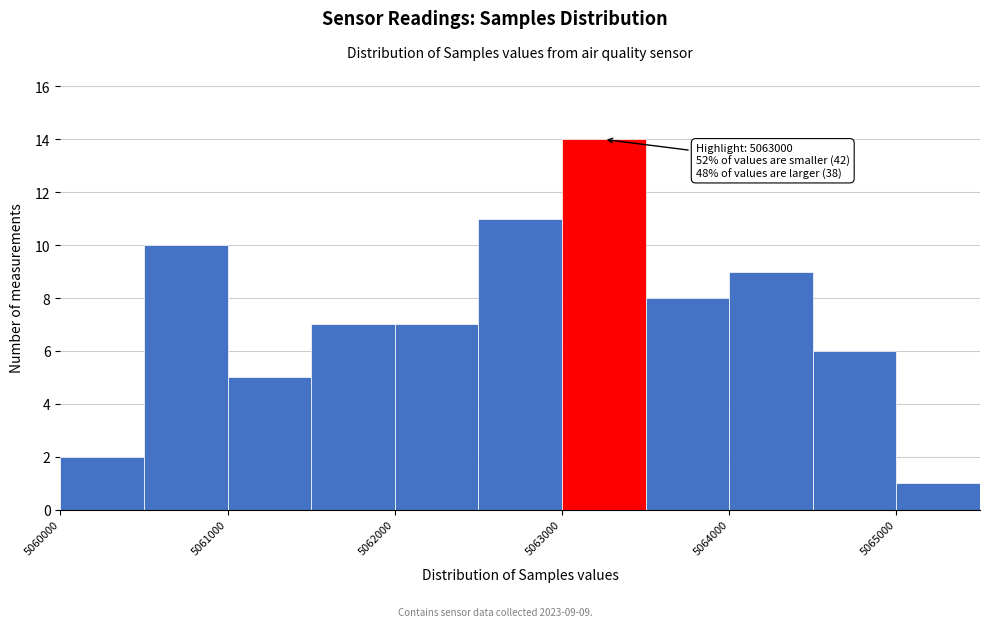

Over which range of the x-axis is the bar tallest?

5063000 to 5063500